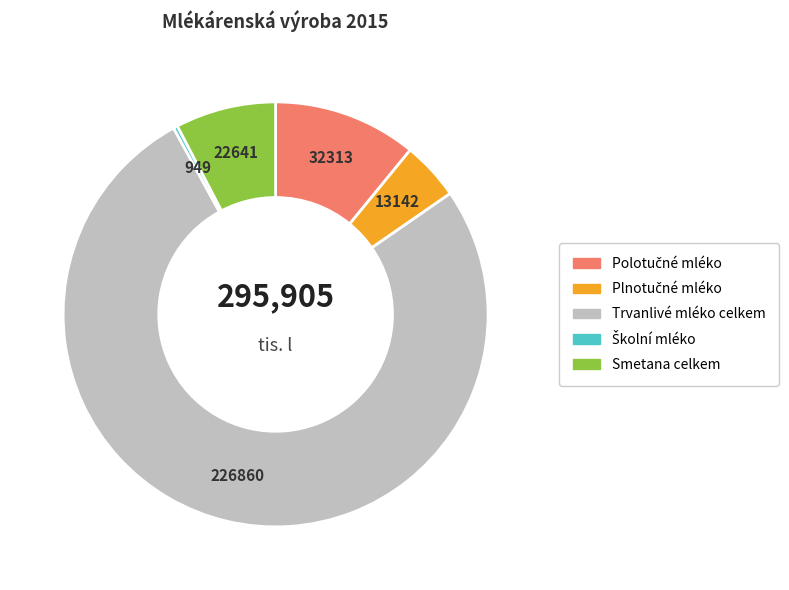

Is there a majority slice in this chart?

Yes